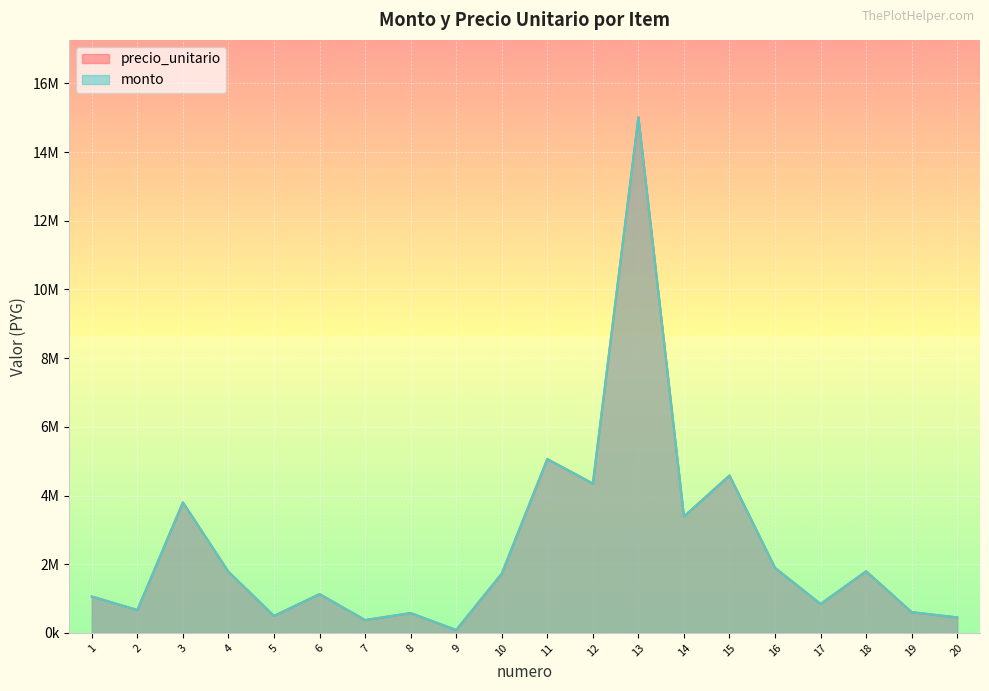

The precio_unitario series shows 4583800 at 15. True or false?

True